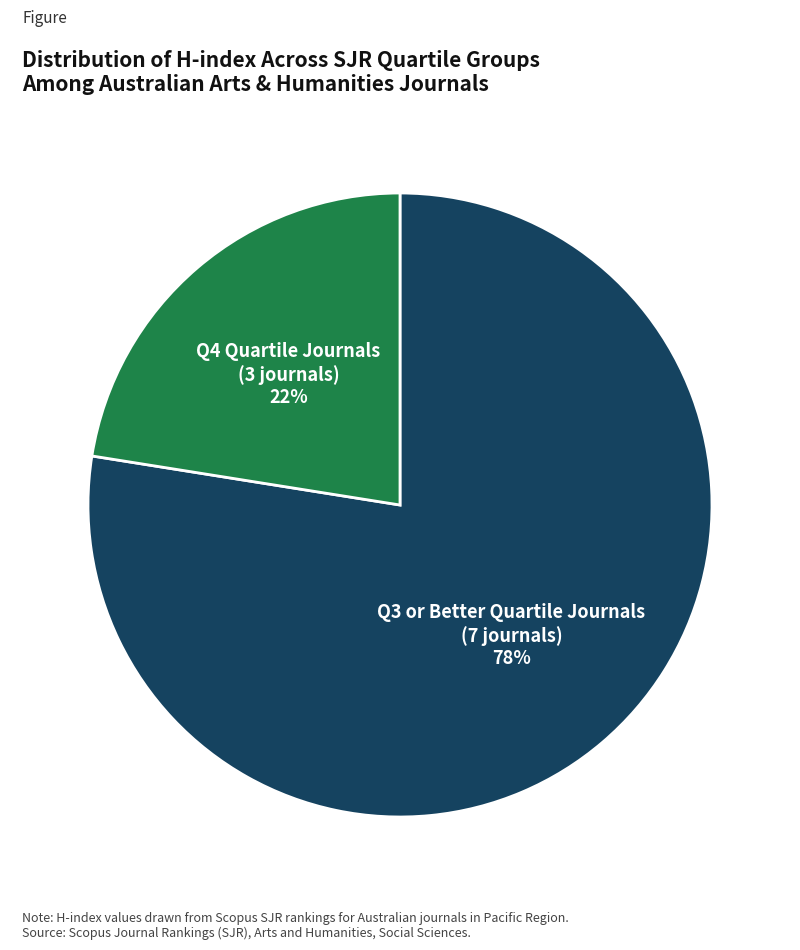

Is Q3 or Better Quartile Journals (7 journals) the majority of the pie?

Yes